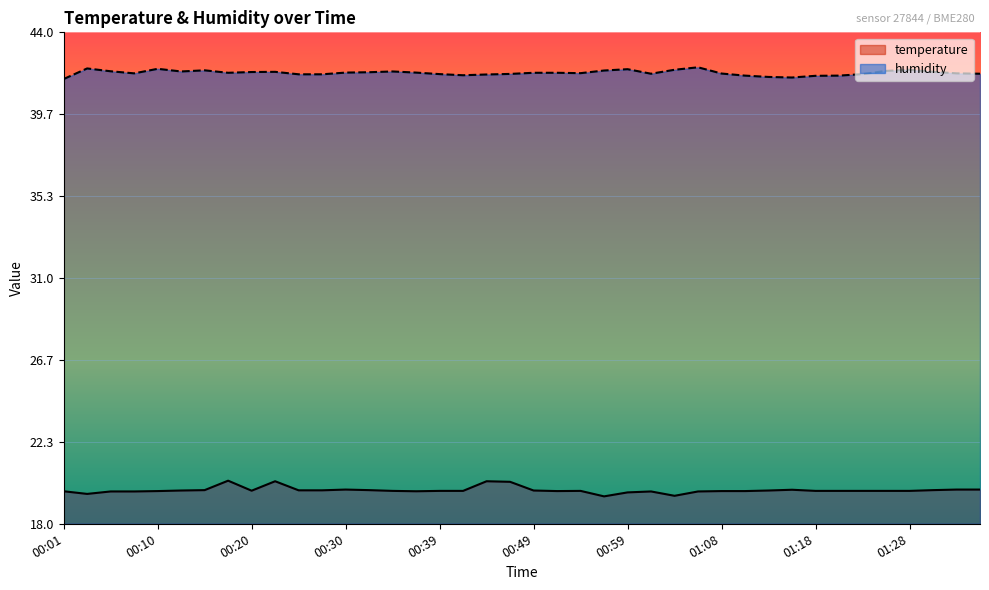

List the series in order of their overall mean, highest first.

humidity, temperature